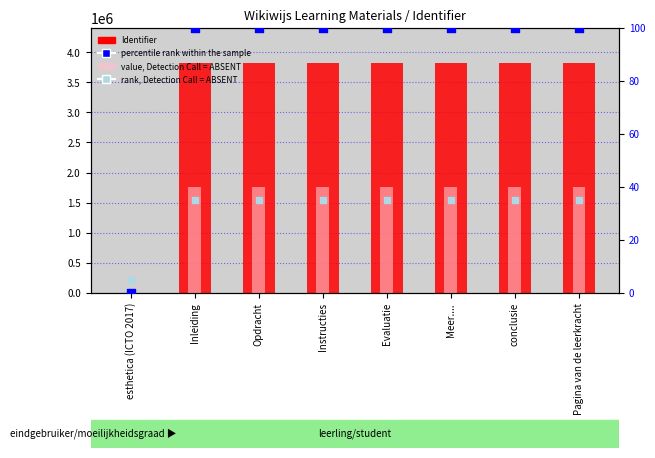

Which series has the widest spread of Y values?

Identifier